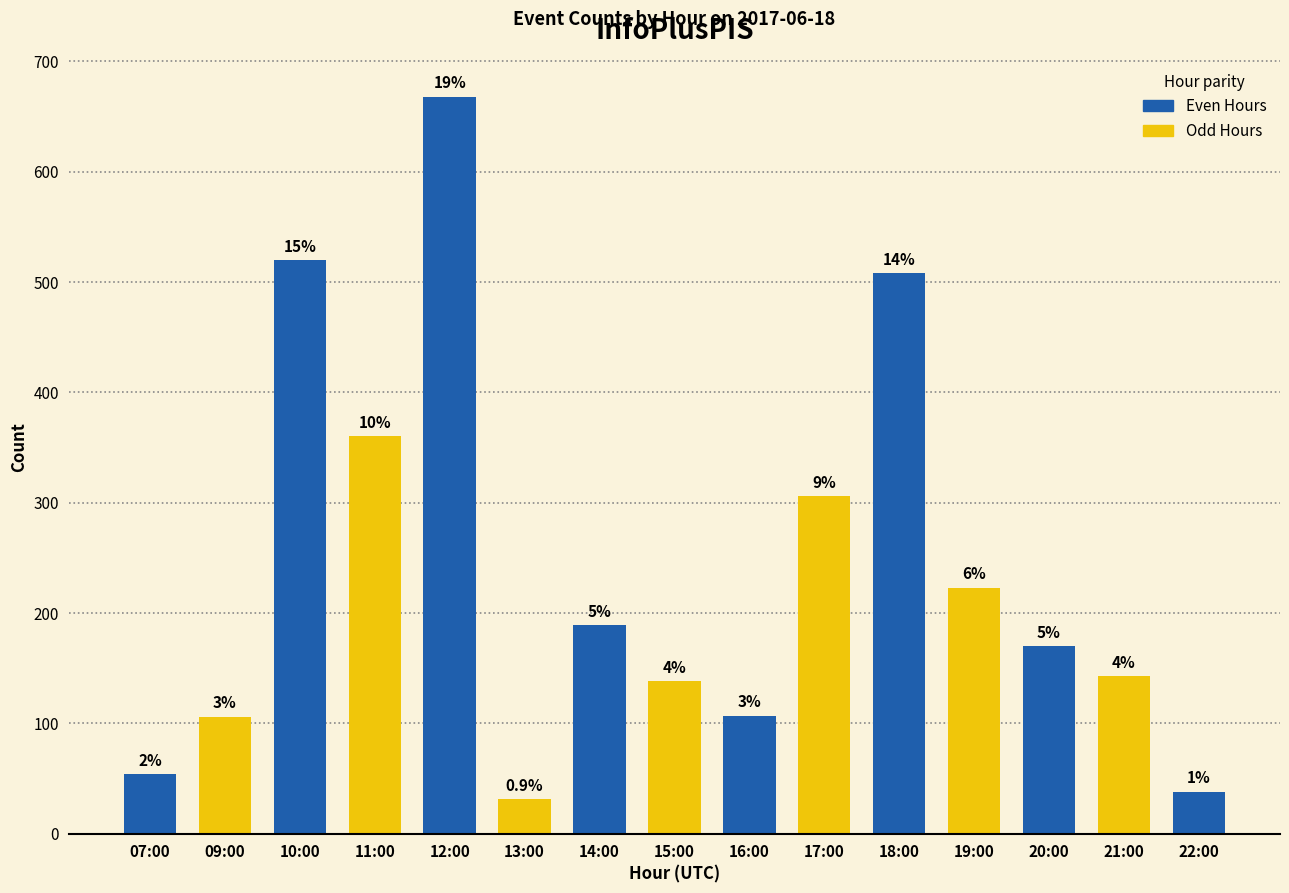

The value at 20:00 is 67. True or false?

False